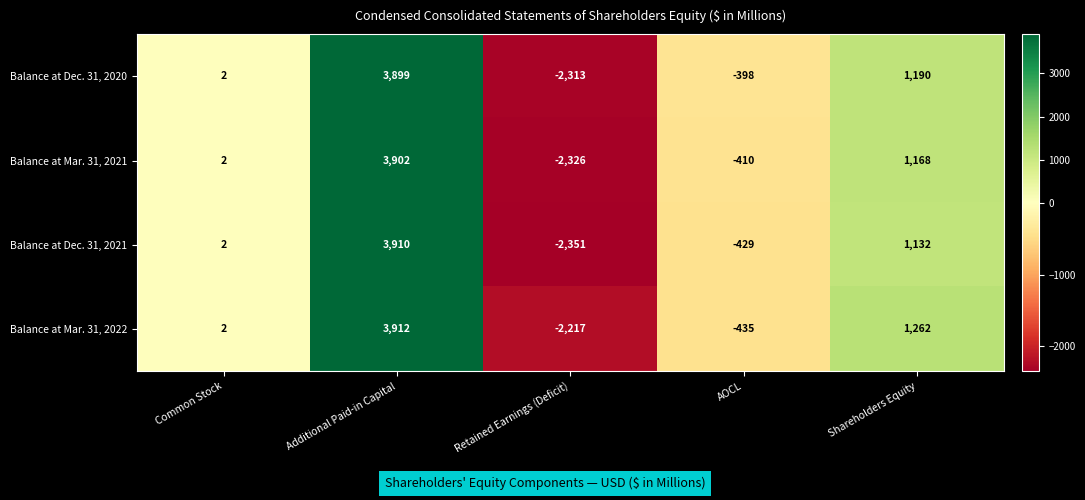

The value of Balance at Dec. 31, 2020 at Retained Earnings (Deficit) is -2313. True or false?

True